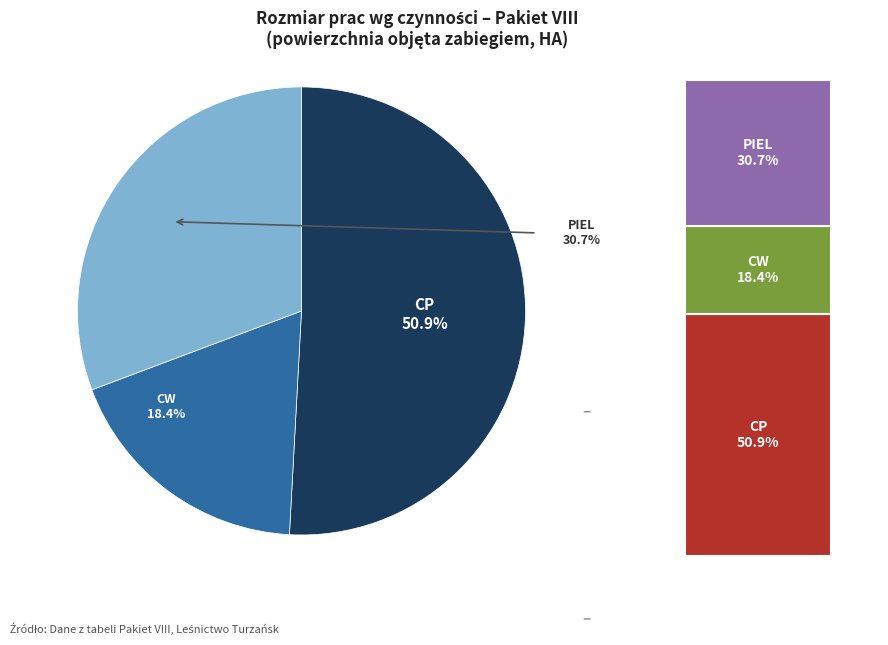

How many slices are in this pie chart?

3